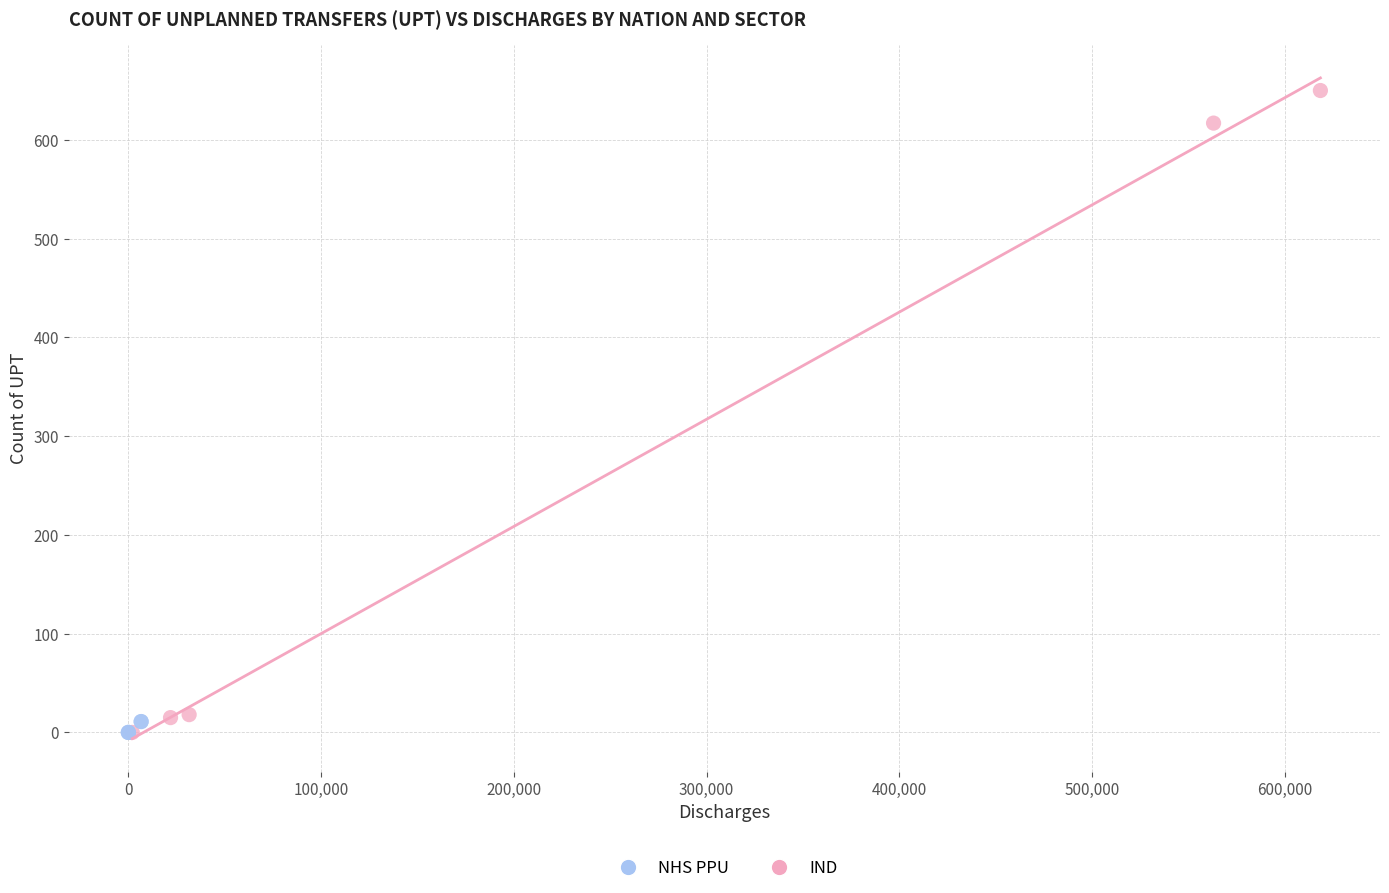

Which series reaches the maximum Y coordinate?

IND